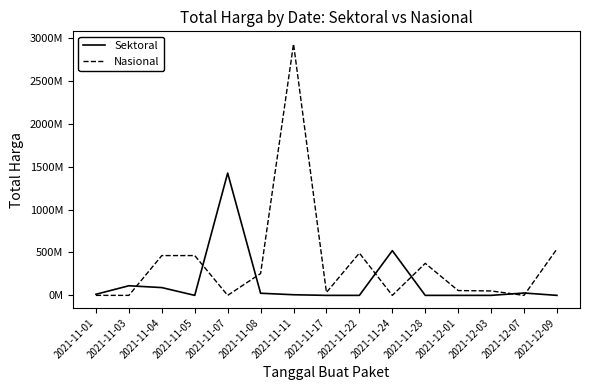

Reading left to right, transcribe all the data shown in this chart.

Sektoral: 2021-11-01=12787500	2021-11-03=112092540	2021-11-04=90672200	2021-11-05=0	2021-11-07=1425867900	2021-11-08=24693960	2021-11-11=7401240	2021-11-17=0	2021-11-22=0	2021-11-24=521459200	2021-11-28=0	2021-12-01=0	2021-12-03=0	2021-12-07=27412000	2021-12-09=0
Nasional: 2021-11-01=0	2021-11-03=0	2021-11-04=464002100	2021-11-05=464002100	2021-11-07=0	2021-11-08=254700000	2021-11-11=2931562000	2021-11-17=34292000	2021-11-22=493000000	2021-11-24=0	2021-11-28=373404000	2021-12-01=56152800	2021-12-03=51601000	2021-12-07=0	2021-12-09=541071000